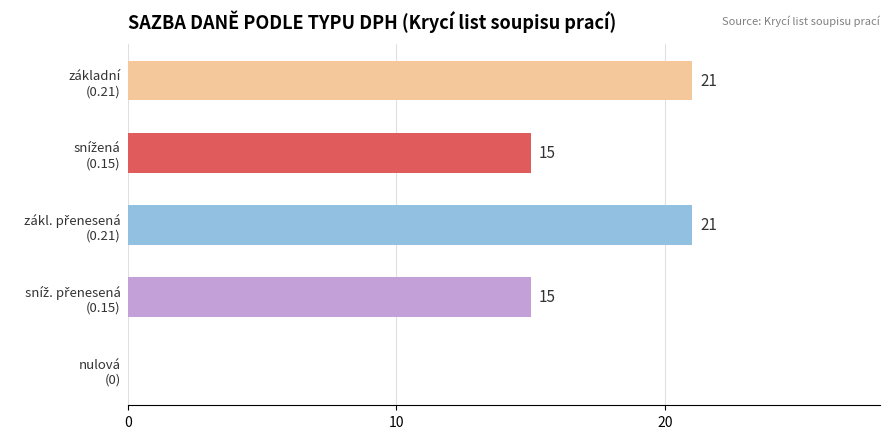

What is the sum of all values?

72